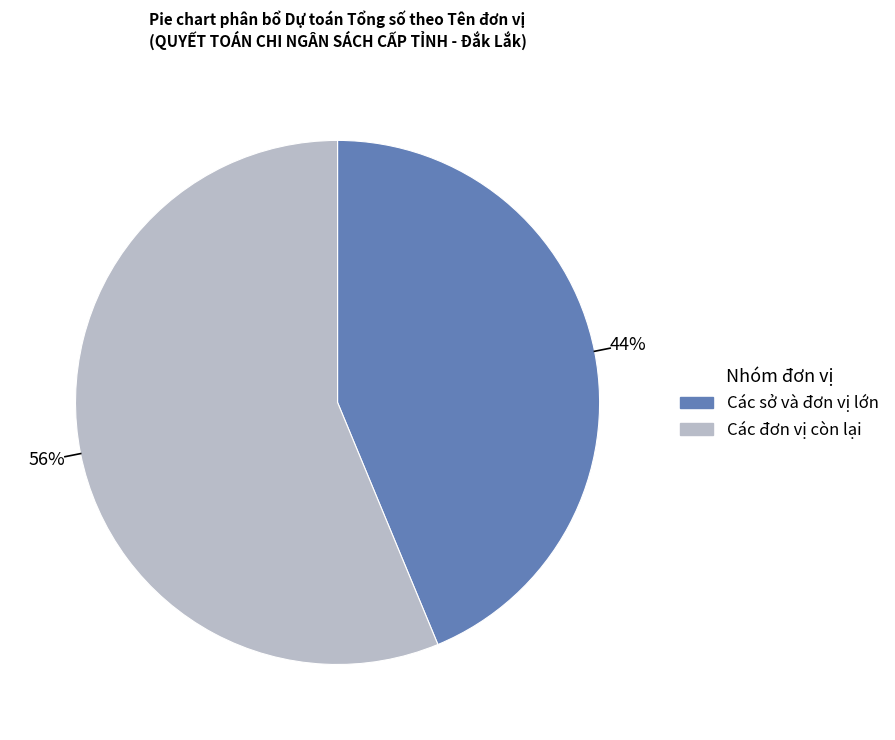

Is there a majority slice in this chart?

Yes